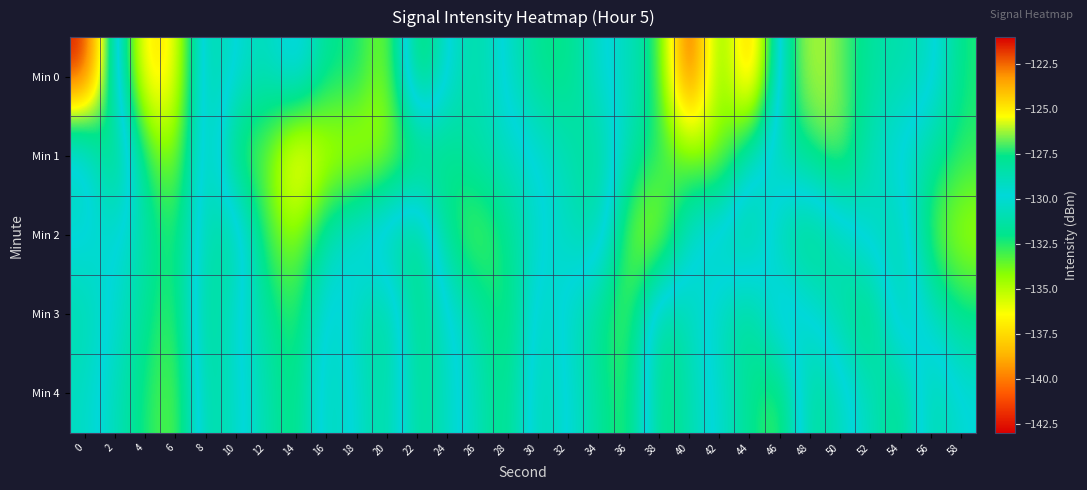

Which label corresponds to the smallest value in the chart?

40